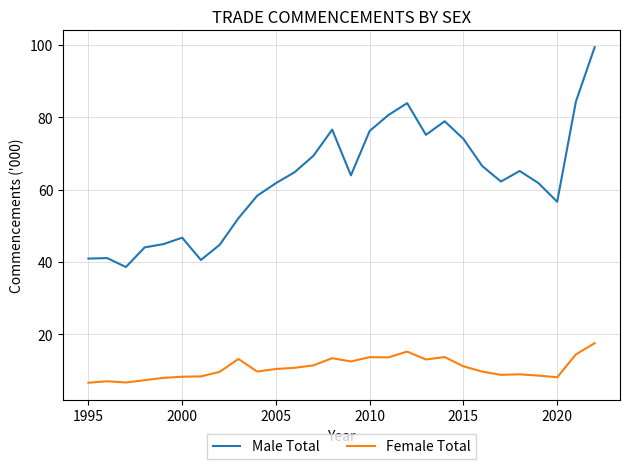

True or false: Female Total and Male Total cross at least once.

False